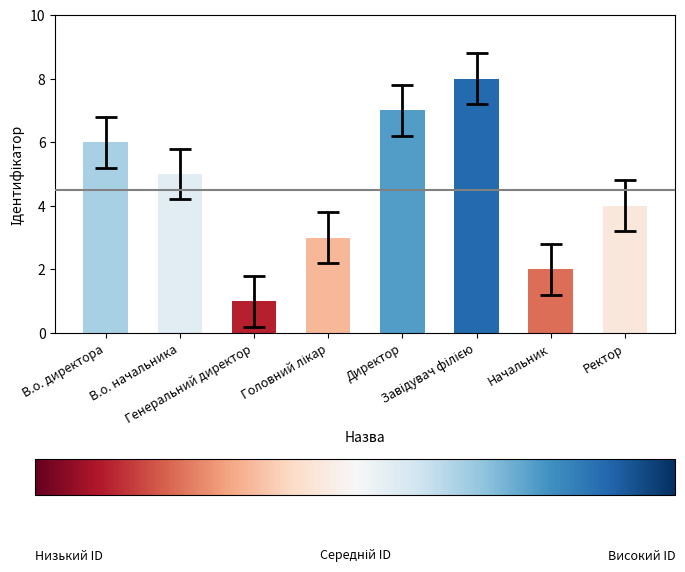

What is the sum of all values?

36